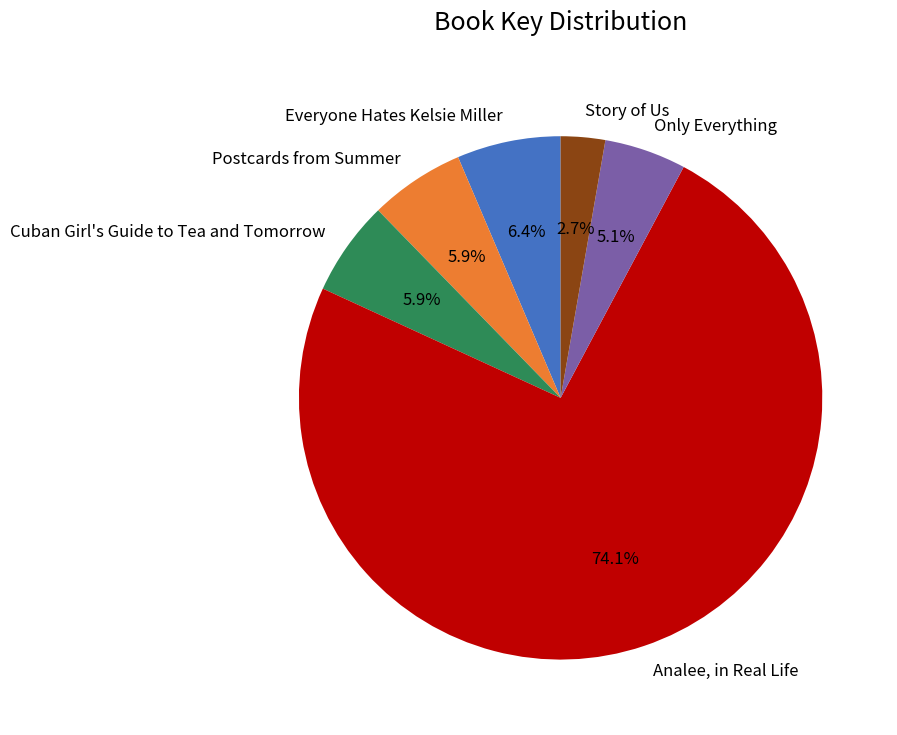

Which slice is the largest?

Analee, in Real Life